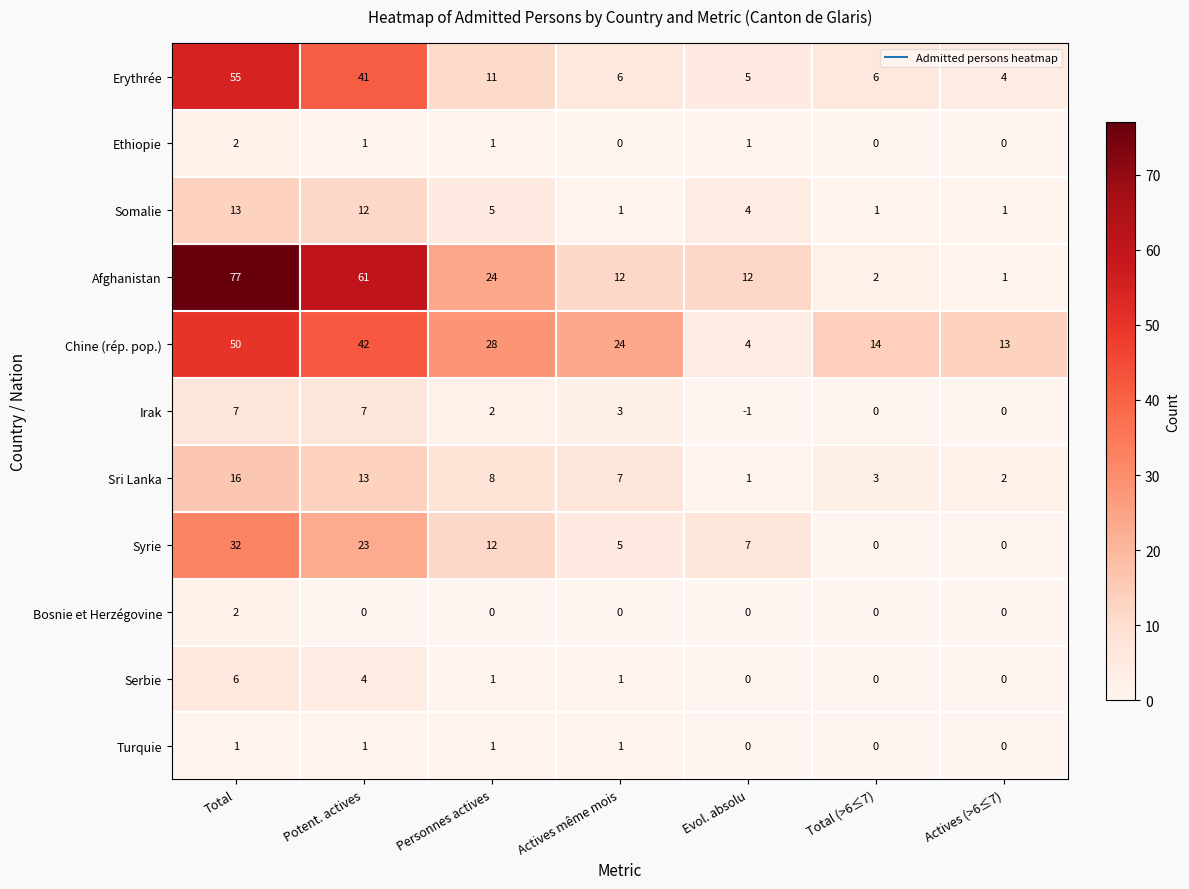

What is the total value across all series at Total?

261